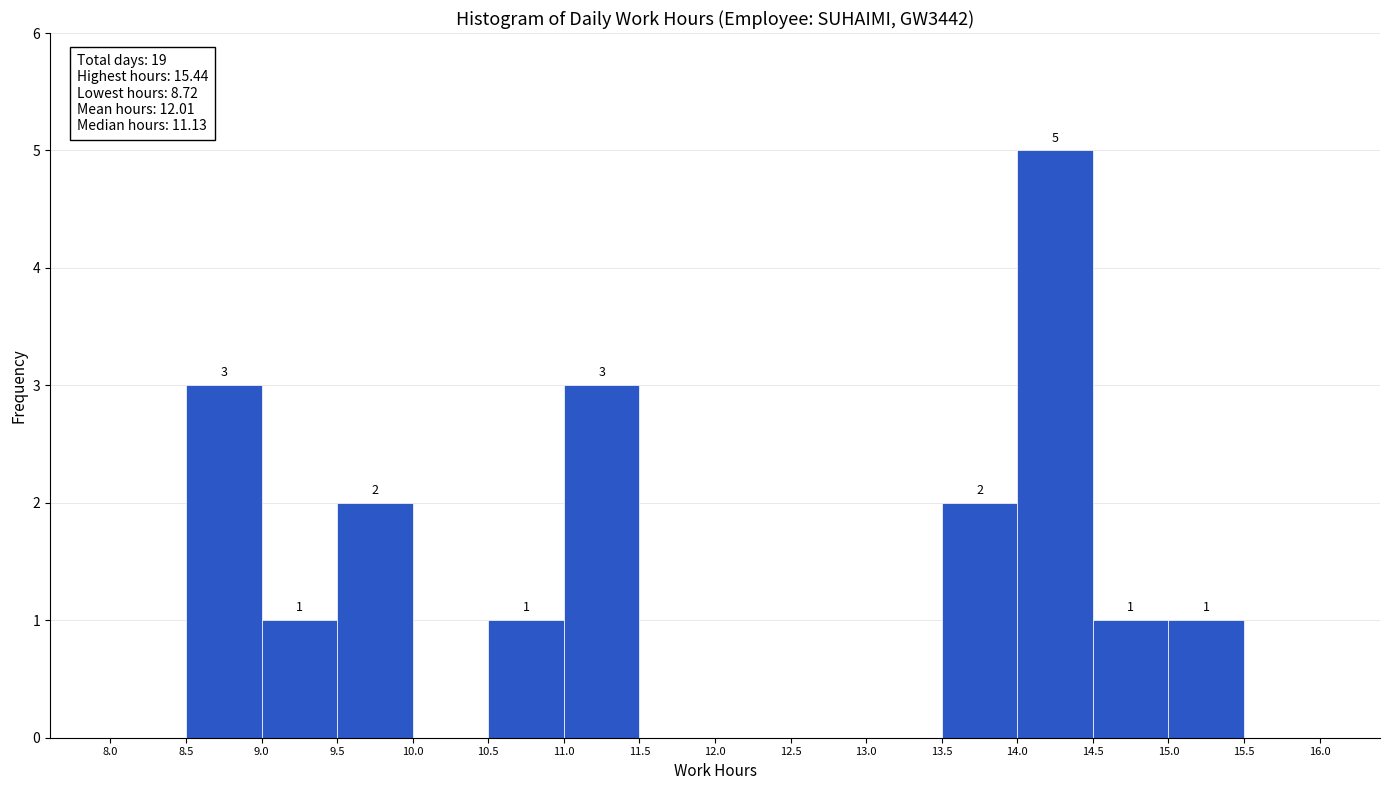

Which range on the x-axis has the tallest bar?

14.0 to 14.5